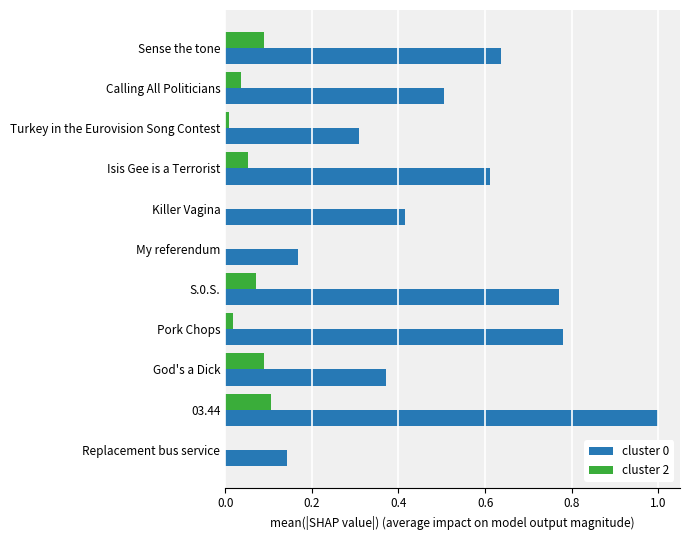

Is the value of cluster 2 at Sense the tone greater than the value of cluster 0 at Replacement bus service?

No